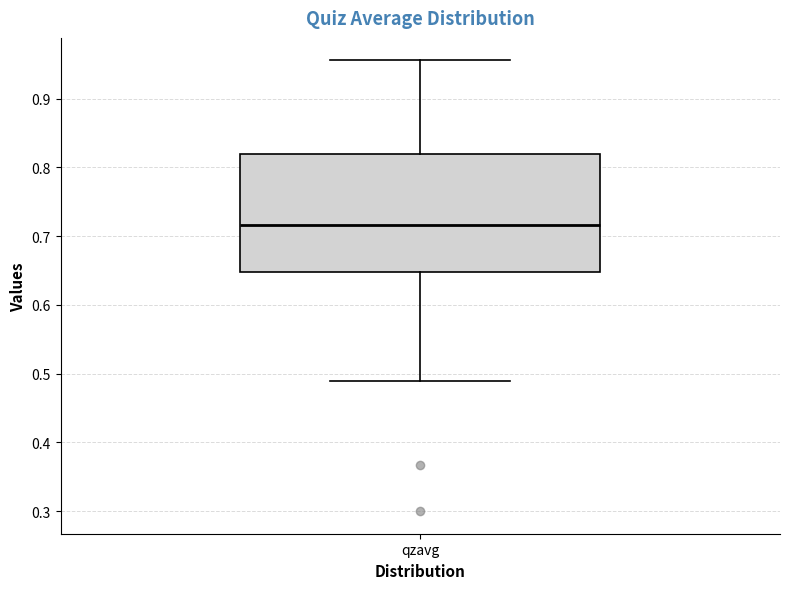

Transcribe this box plot: give where the median line is, the range the box spans, and where the two whiskers end, as read against the y-axis. The values are not printed on the chart, so give them approximately, as read against the axis.

median 0.72, box 0.65 to 0.82, whiskers 0.49 to 0.96